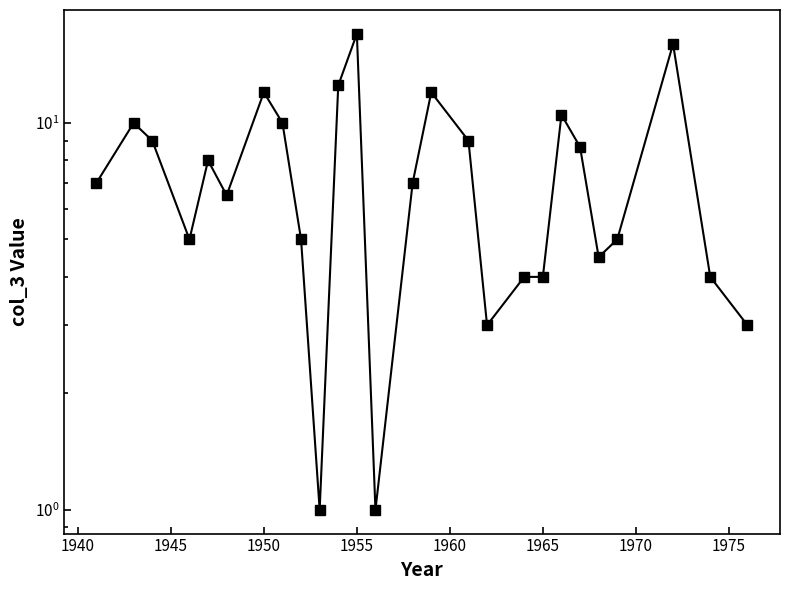

What is the difference between the maximum and minimum values?

16.0